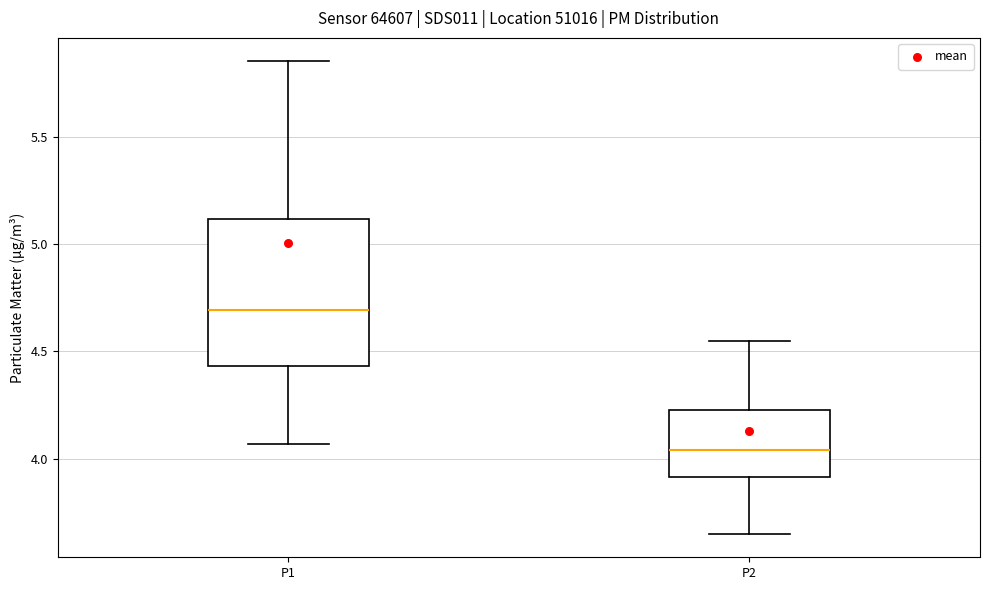

Reading left to right, read every box against the y-axis: the position of its median line, the range the box covers, and the ends of its whiskers. The values are not printed on the chart, so give them approximately, as read against the axis.

P1: median 4.70, box 4.45 to 5.10, whiskers 4.05 to 5.85
P2: median 4.05, box 3.90 to 4.25, whiskers 3.65 to 4.55